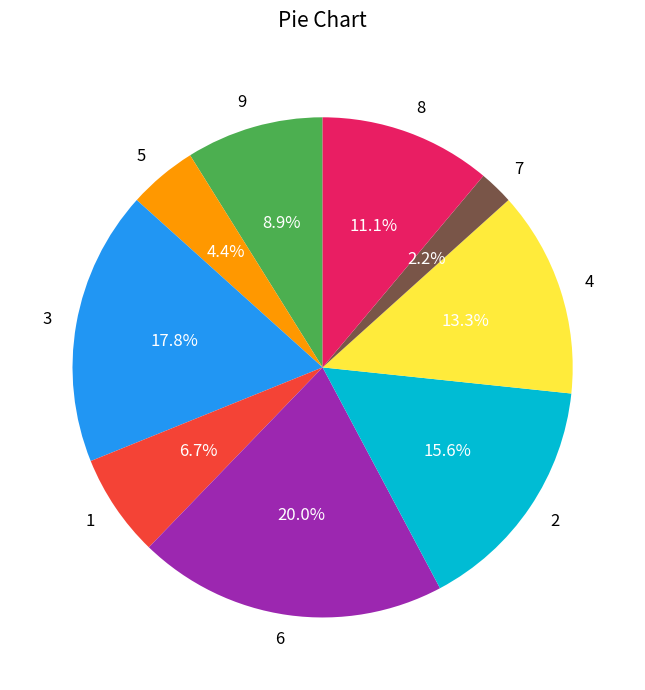

Which has a higher value, 7 or 5?

5